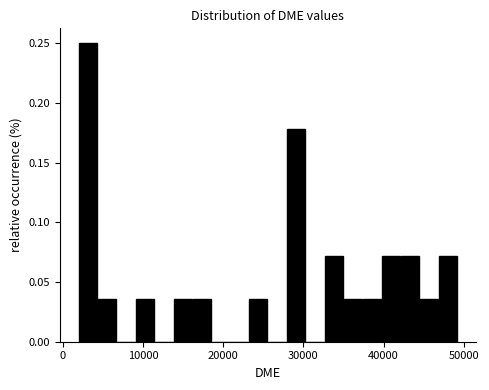

Around what value on the x-axis is the tallest bar? Give the approximate position of its centre, as read against the axis.

3000